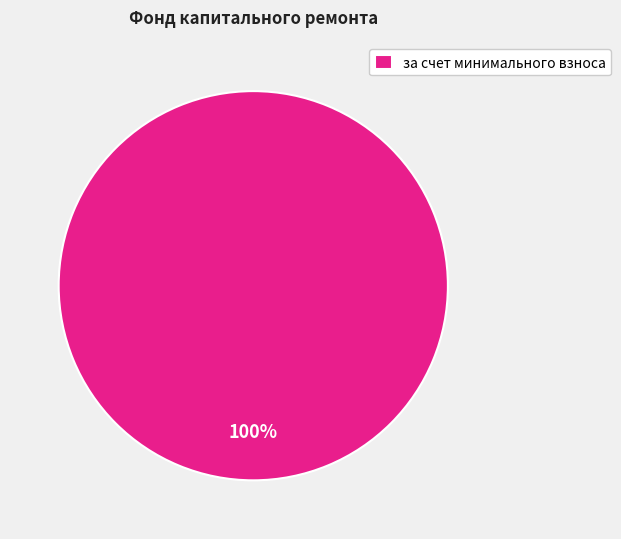

The за счет минимального взноса slice represents 100% of the pie. True or false?

True